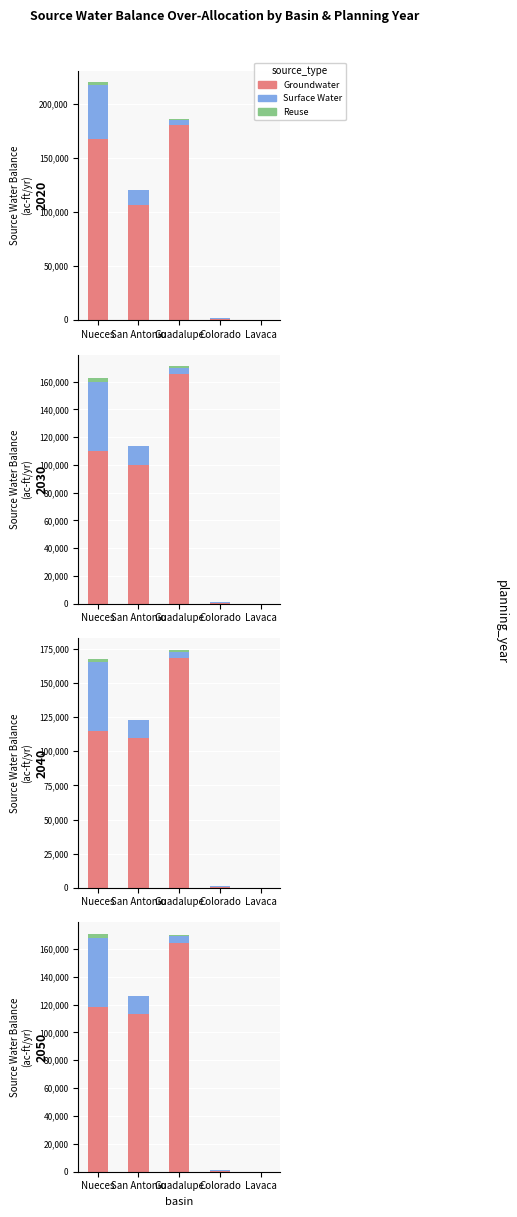

Is it true that Reuse equals 0 at Lavaca?

True